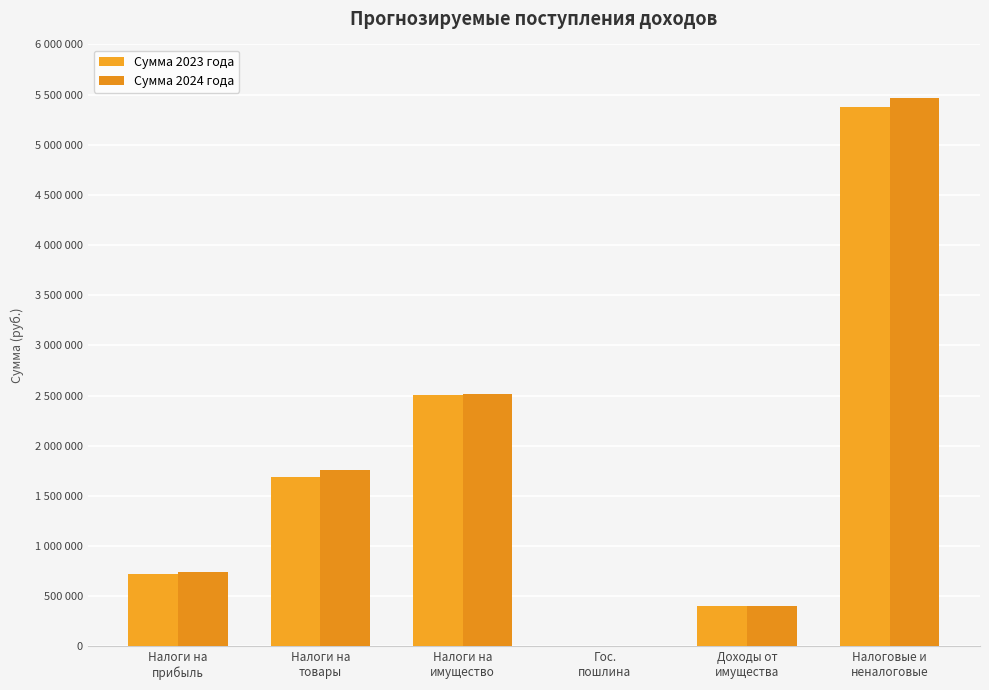

Does the chart contain stacked bars?

No